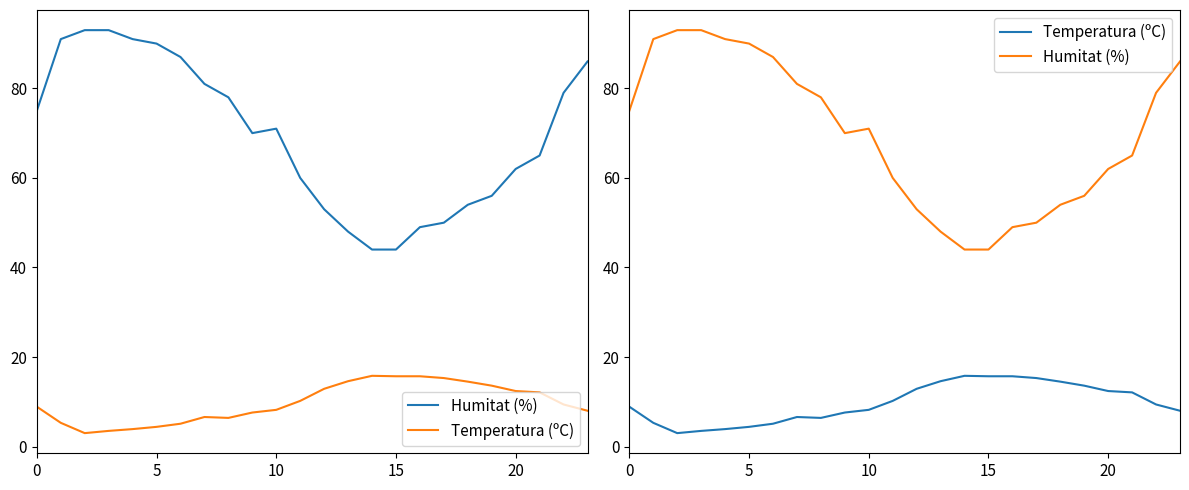

True or false: Temperatura (ºC) and Humitat (%) intersect in this chart.

False